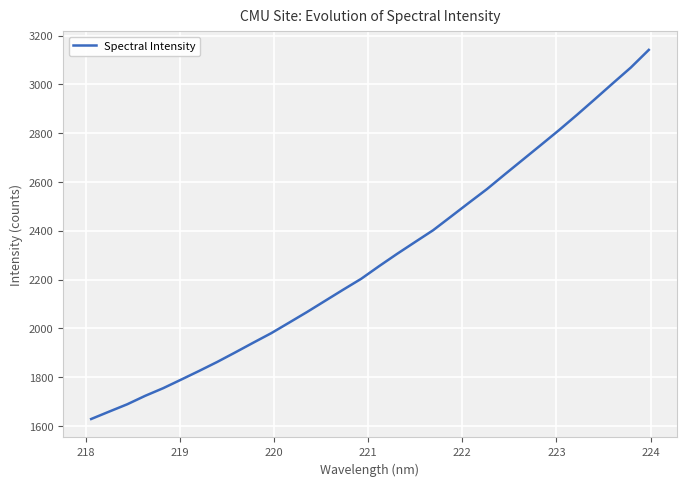

What is the difference between the maximum and minimum values?

1512.0